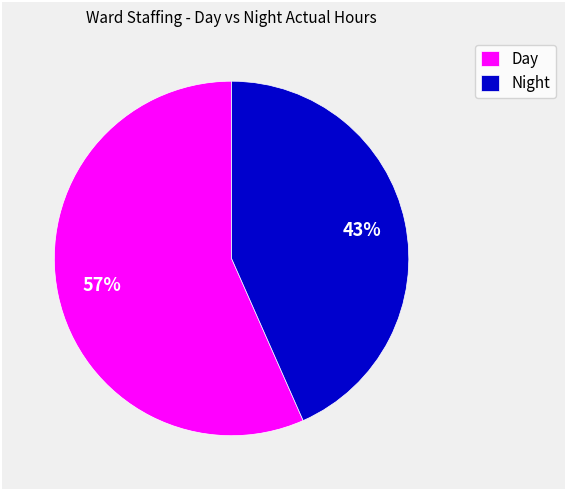

Is there any slice that represents more than half of the pie?

Yes